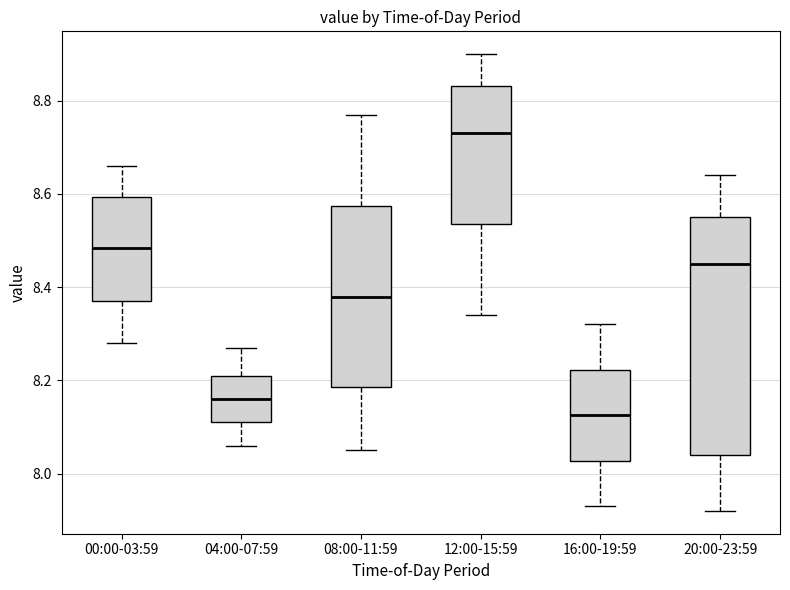

Reading left to right, transcribe this box plot: for each box, give where its median line is, the range the box spans, and where its two whiskers end, as read against the y-axis. The values are not printed on the chart, so give them approximately, as read against the axis.

00:00-03:59: median 8.48, box 8.38 to 8.60, whiskers 8.28 to 8.66
04:00-07:59: median 8.16, box 8.12 to 8.22, whiskers 8.06 to 8.28
08:00-11:59: median 8.38, box 8.18 to 8.58, whiskers 8.06 to 8.78
12:00-15:59: median 8.74, box 8.54 to 8.84, whiskers 8.34 to 8.90
16:00-19:59: median 8.12, box 8.02 to 8.22, whiskers 7.94 to 8.32
20:00-23:59: median 8.46, box 8.04 to 8.56, whiskers 7.92 to 8.64